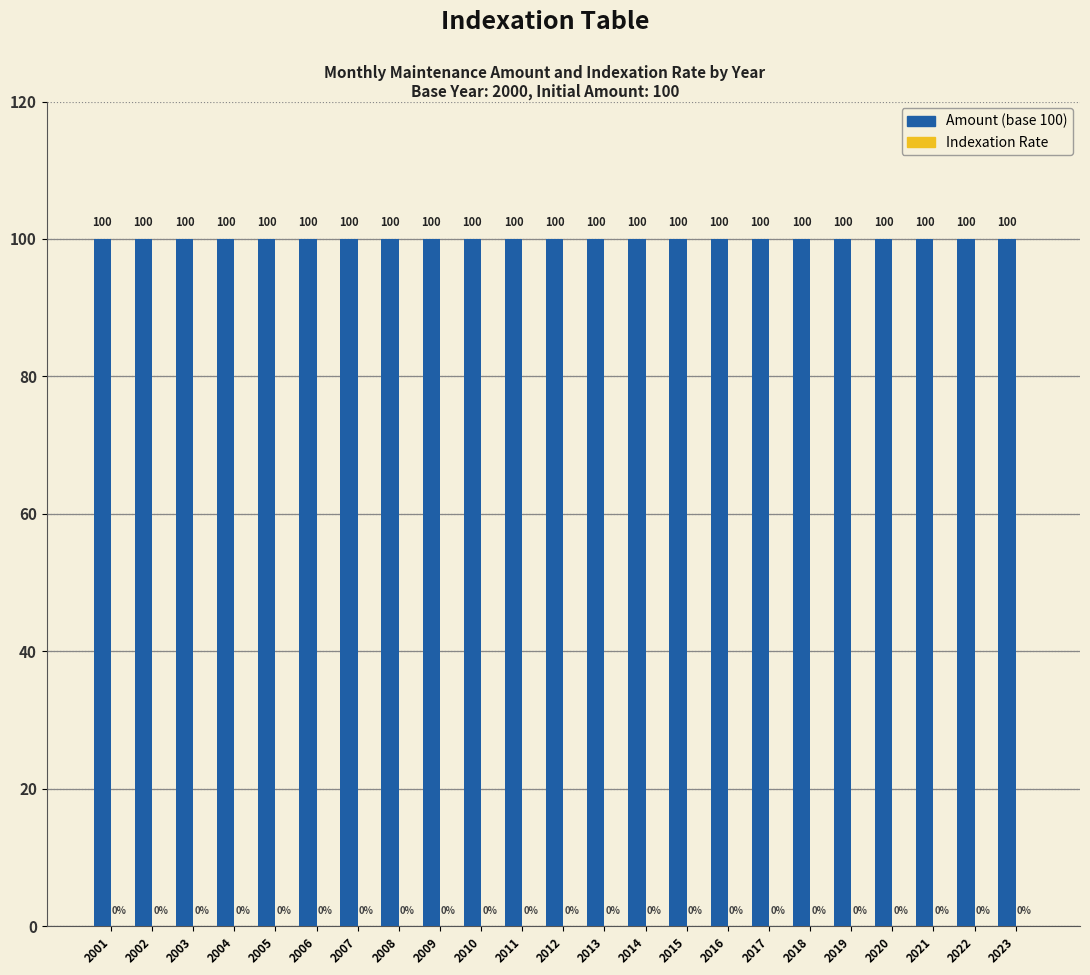

How many bars are there in each group?

2